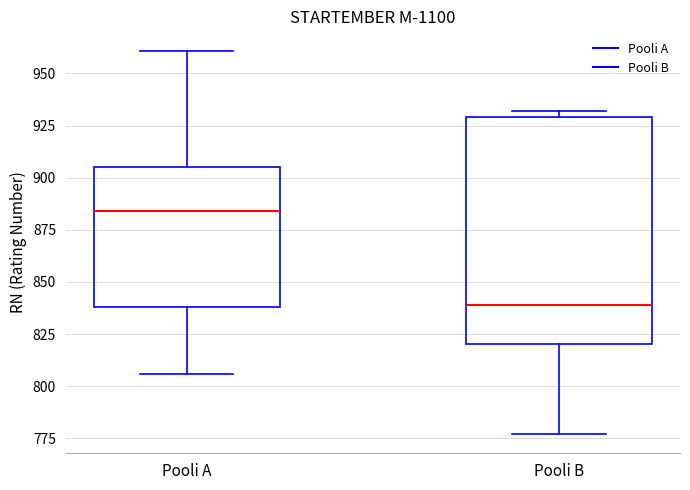

Reading left to right, transcribe this box plot: for each box, give where its median line is, the range the box spans, and where its two whiskers end, as read against the y-axis. The values are not printed on the chart, so give them approximately, as read against the axis.

Pooli A: median 885, box 840 to 905, whiskers 805 to 960
Pooli B: median 840, box 820 to 930, whiskers 775 to 930 (just above the box's upper edge)